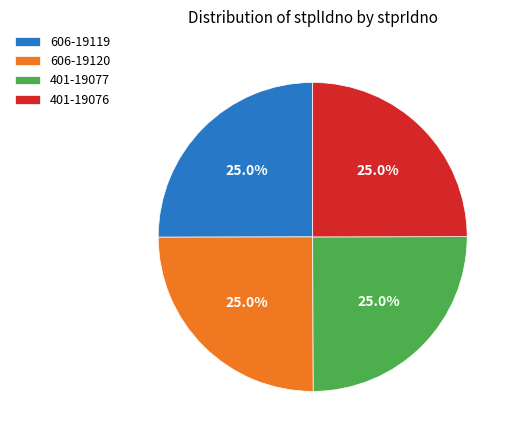

To the nearest percent, what percentage of the pie is 401-19077?

25%